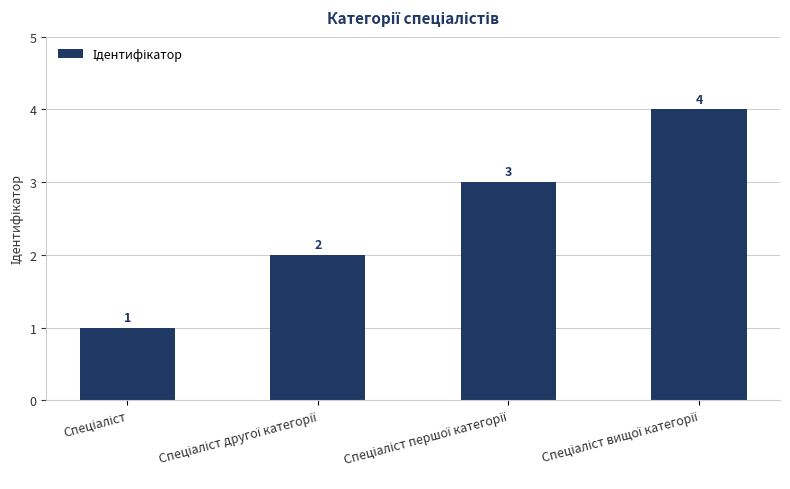

What is the difference between the maximum and minimum values?

3